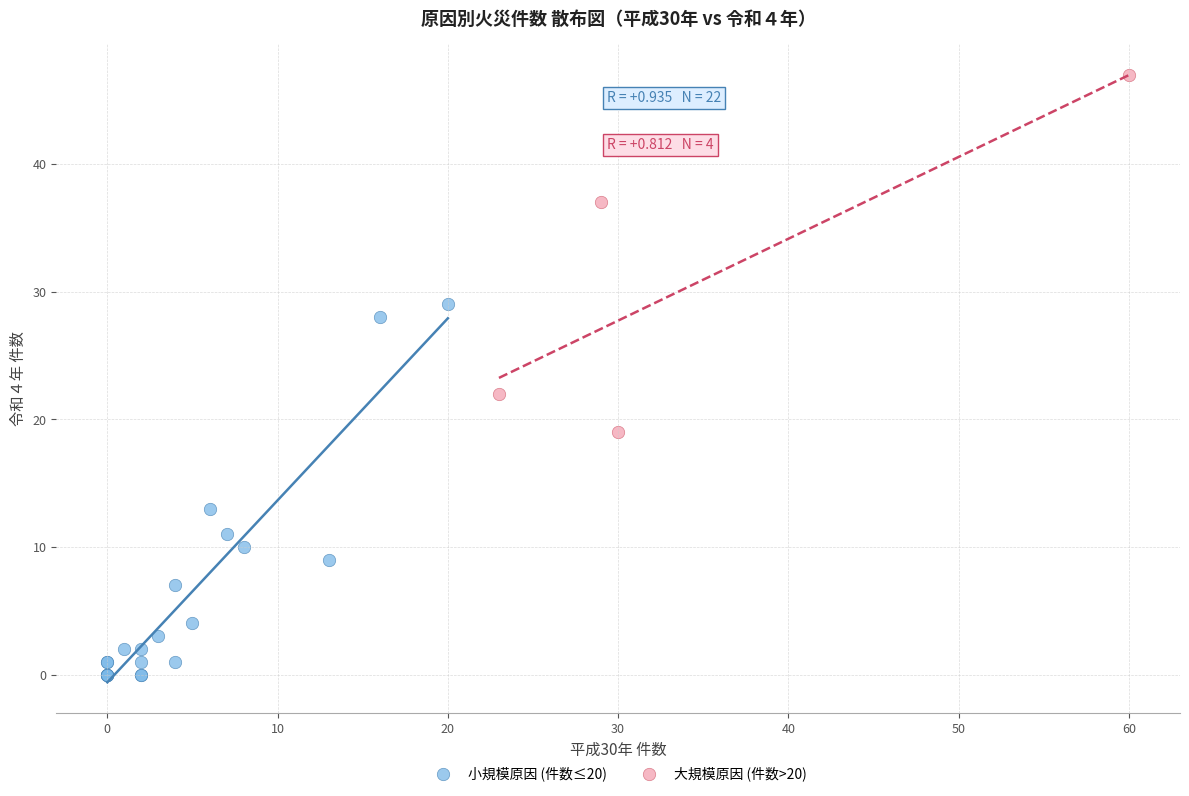

Which series contains the lowest Y value?

小規模原因 (件数≤20)